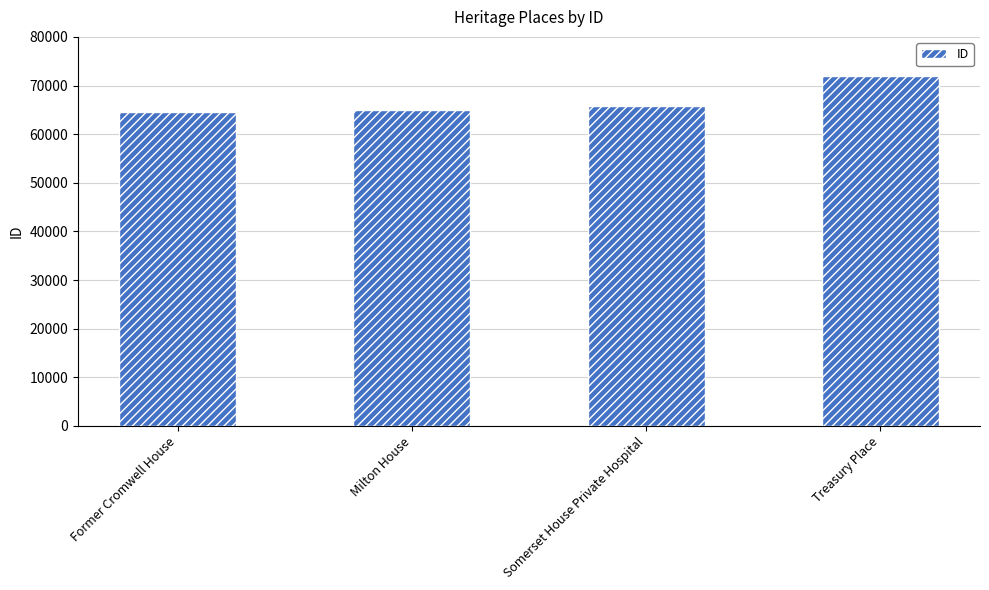

True or false: the data shows 64935 at Milton House.

True